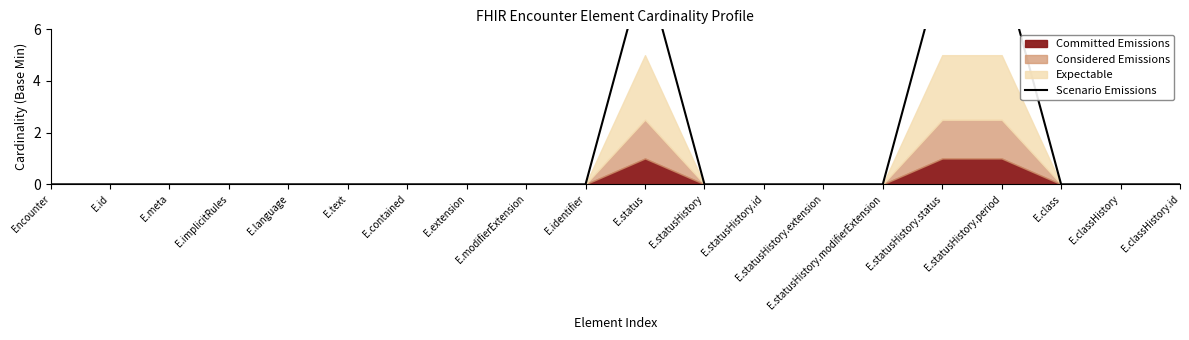

Reading right to left, what are all the values shown in this chart?

E.classHistory.id=0.0	E.classHistory=0.0	E.class=0.0	E.statusHistory.period=8.5	E.statusHistory.status=8.5	E.statusHistory.modifierExtension=0.0	E.statusHistory.extension=0.0	E.statusHistory.id=0.0	E.statusHistory=0.0	E.status=8.5	E.identifier=0.0	E.modifierExtension=0.0	E.extension=0.0	E.contained=0.0	E.text=0.0	E.language=0.0	E.implicitRules=0.0	E.meta=0.0	E.id=0.0	Encounter=0.0